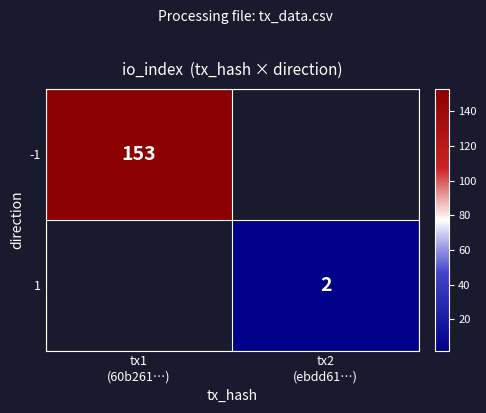

At which category does the chart reach its minimum across all series?

tx2
(ebdd61…)